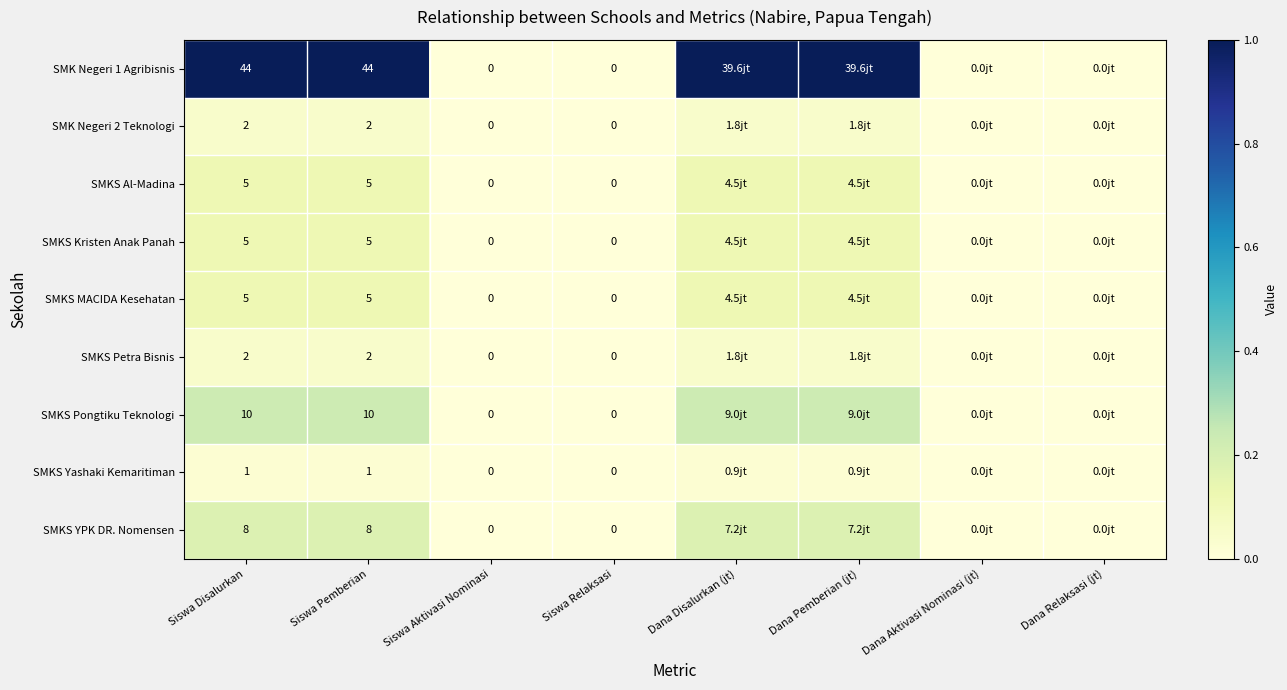

Is the value of SMK Negeri 1 Agribisnis at Siswa Disalurkan greater than the value of SMKS Yashaki Kemaritiman at Siswa Aktivasi Nominasi?

Yes